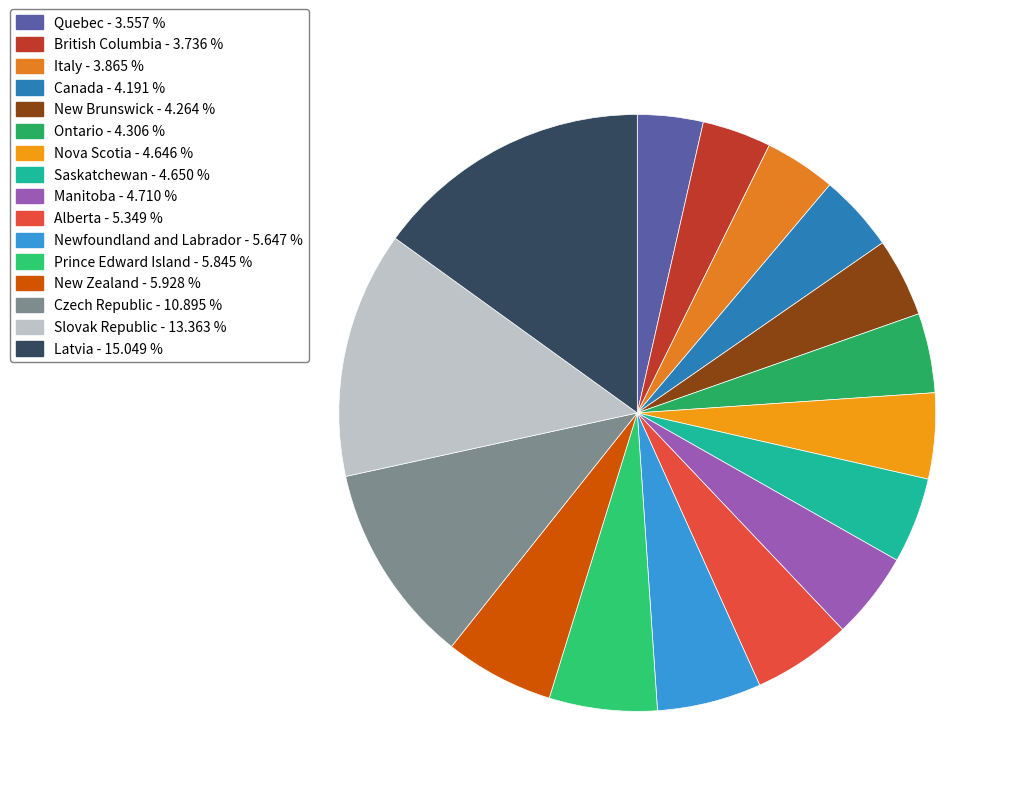

What is the largest slice in the pie chart?

Latvia